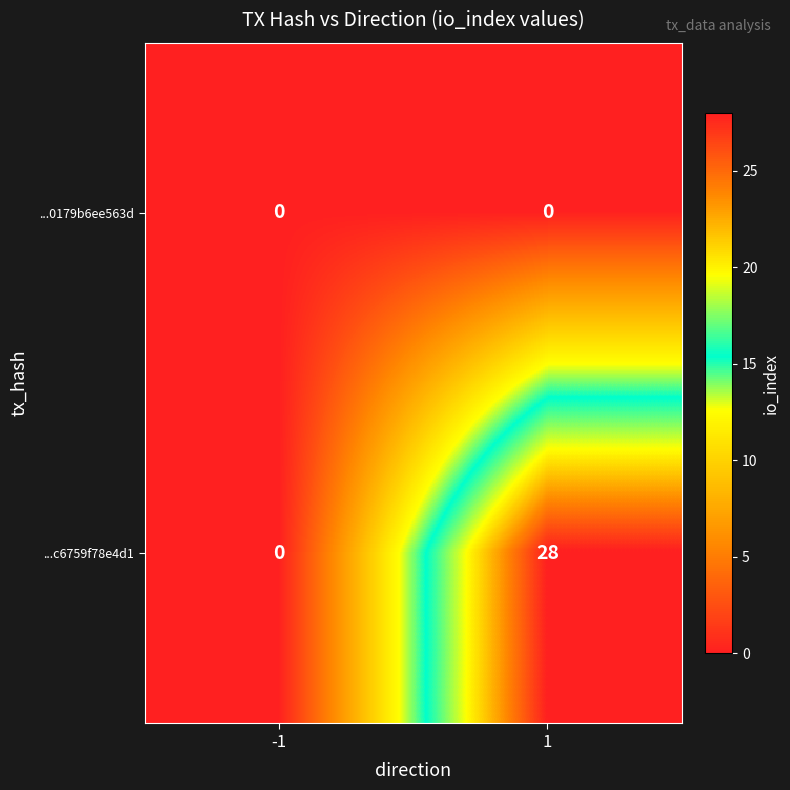

The value of ...0179b6ee563d at 1 is 0. True or false?

True